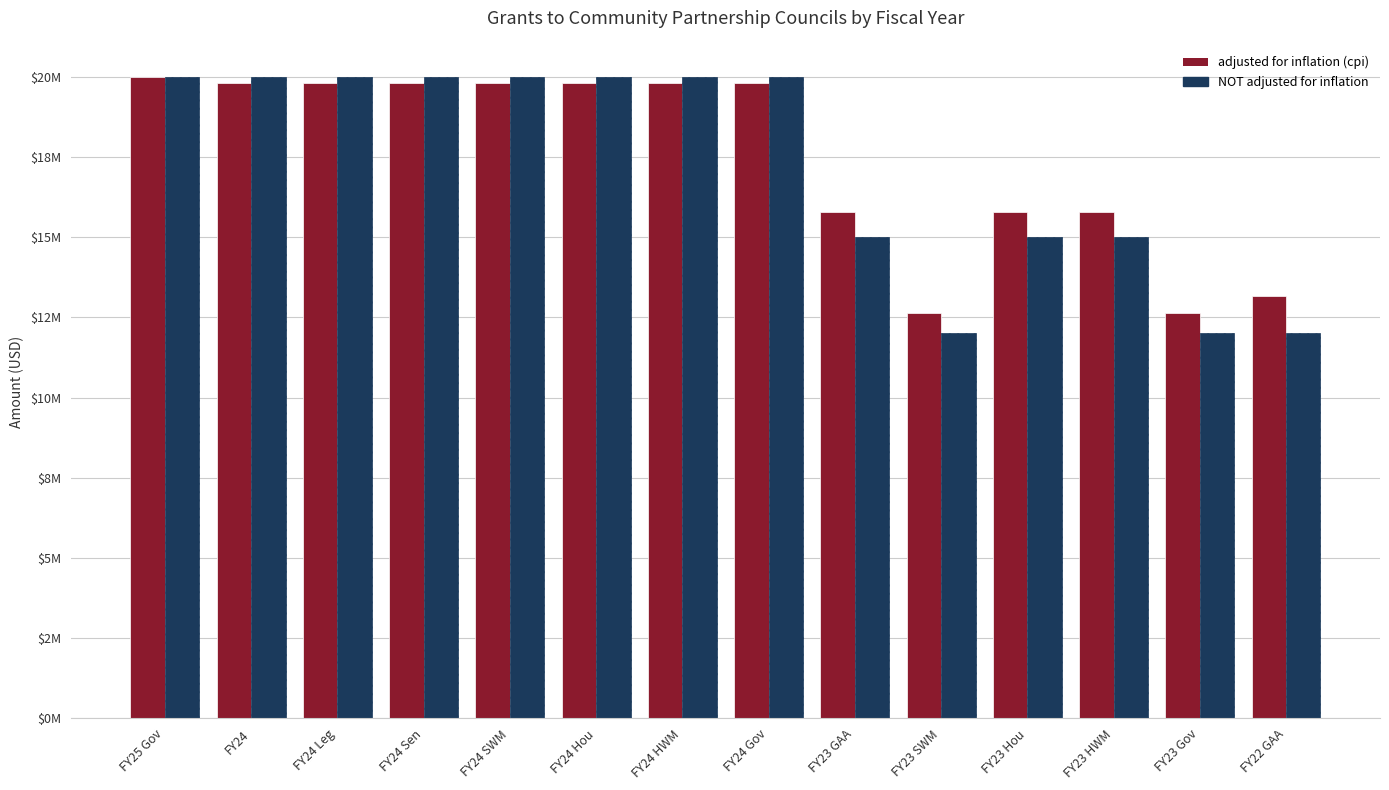

What are all the series names shown in the legend?

adjusted for inflation (cpi), NOT adjusted for inflation